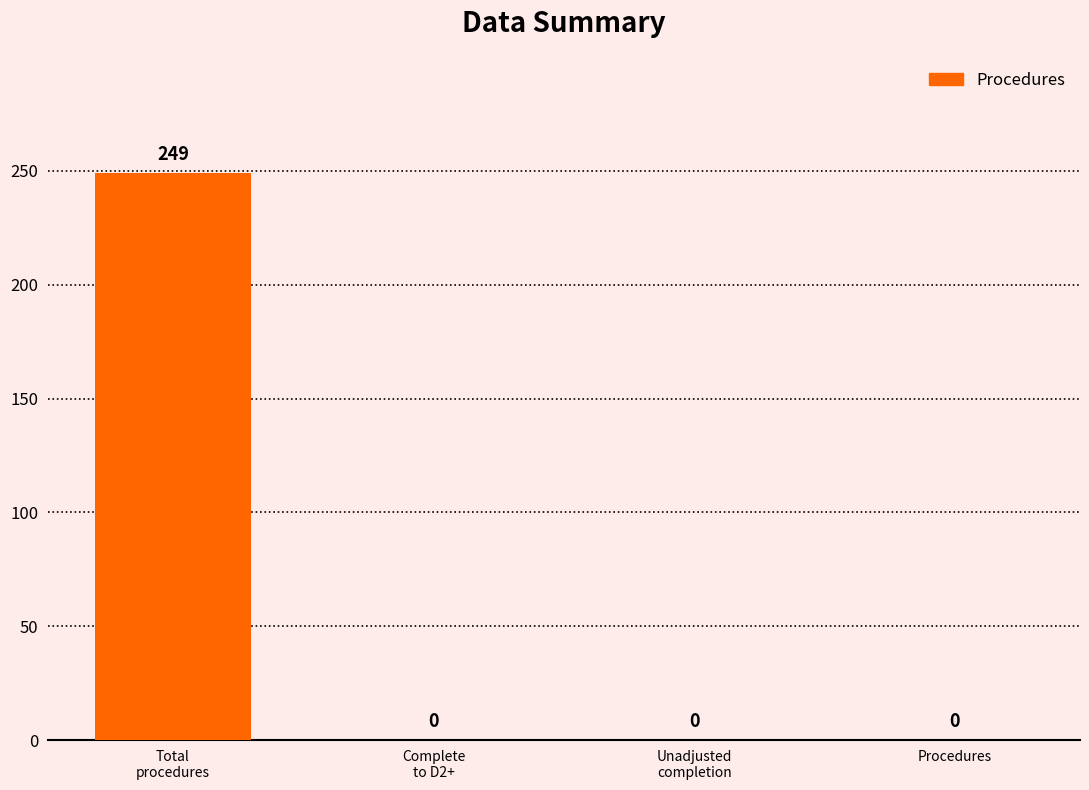

Reading left to right, what are all the values shown in this chart?

Total
procedures=249	Complete
to D2+=0	Unadjusted
completion=0	Procedures=0